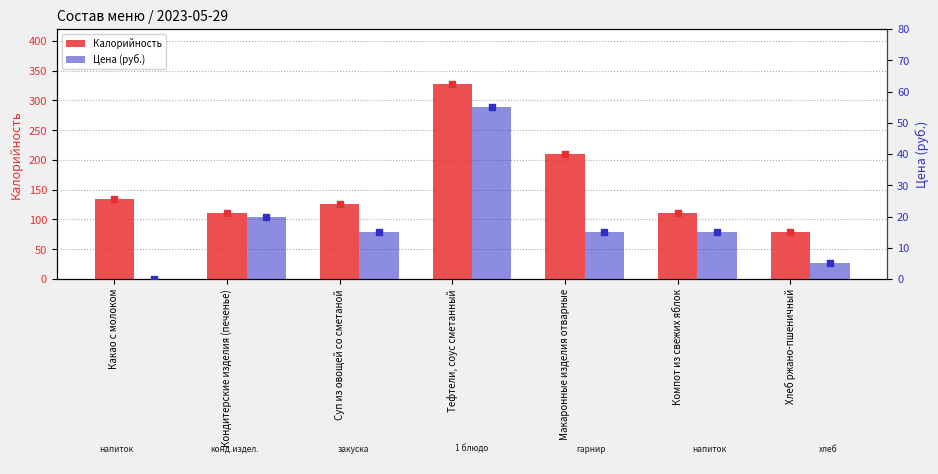

At which category is the sum across all series the highest?

Тефтели, соус сметанный